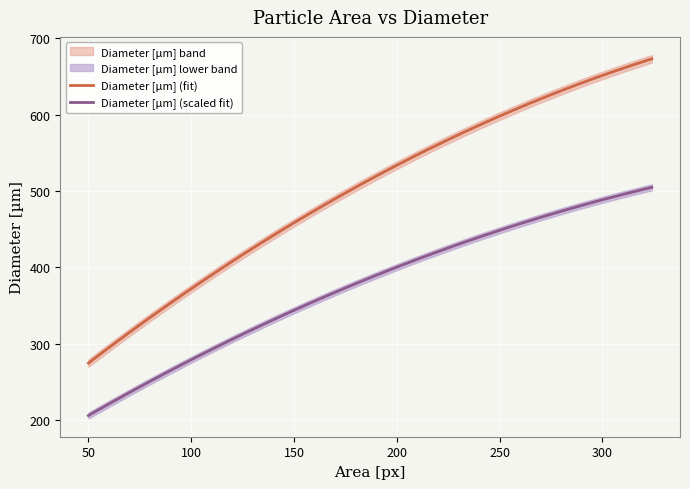

True or false: Diameter [µm] (scaled fit) and Diameter [µm] (fit) intersect in this chart.

False